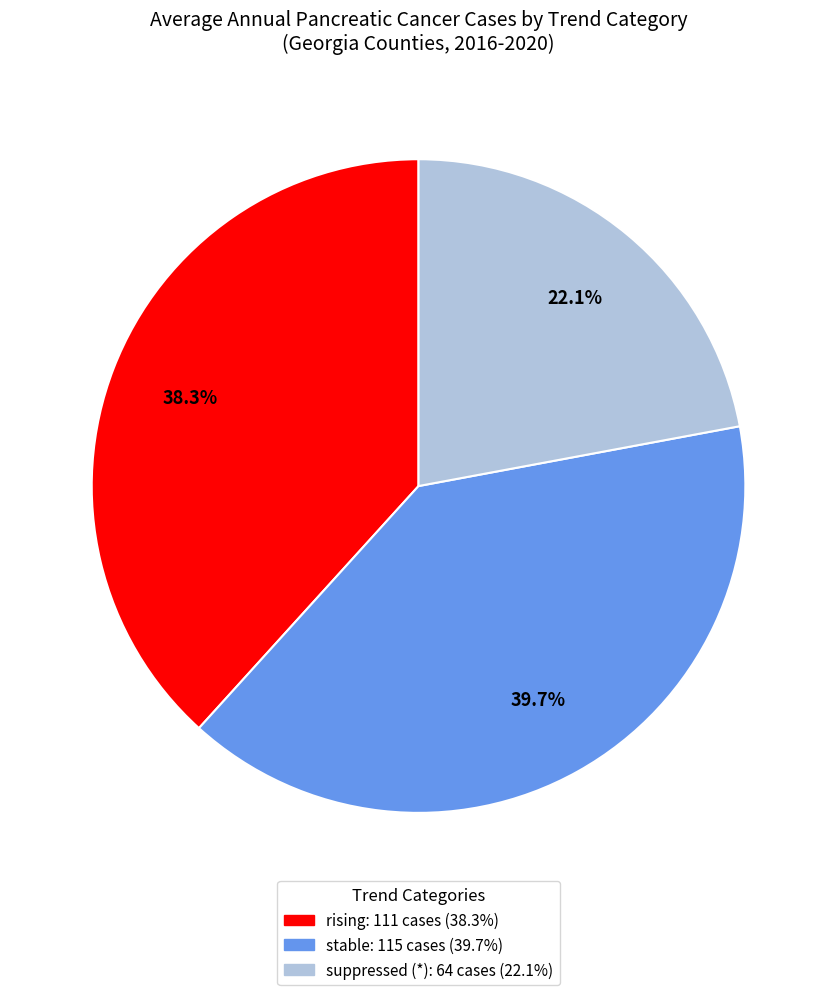

Is there any slice that represents more than half of the pie?

No